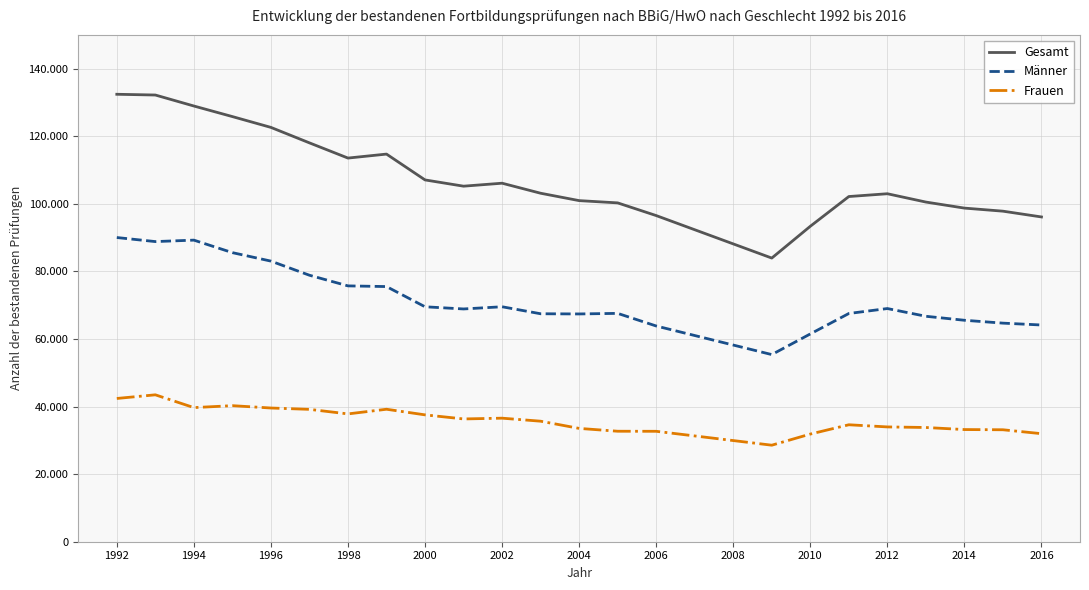

True or false: Gesamt and Frauen cross at least once.

False